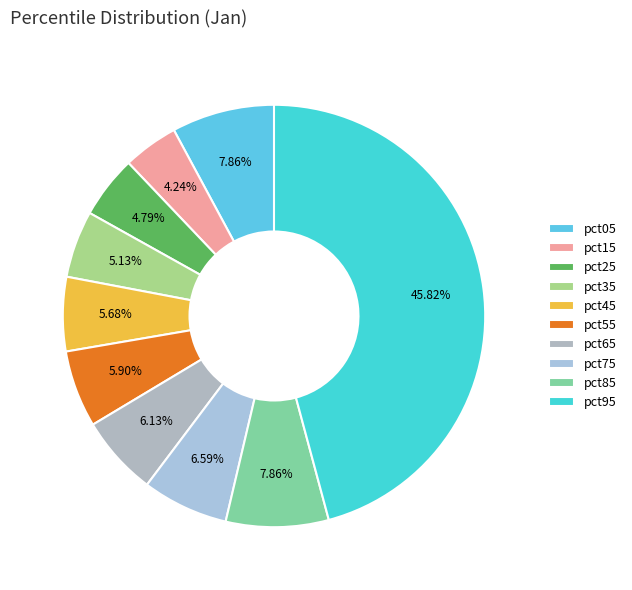

Which slice is the largest?

pct95